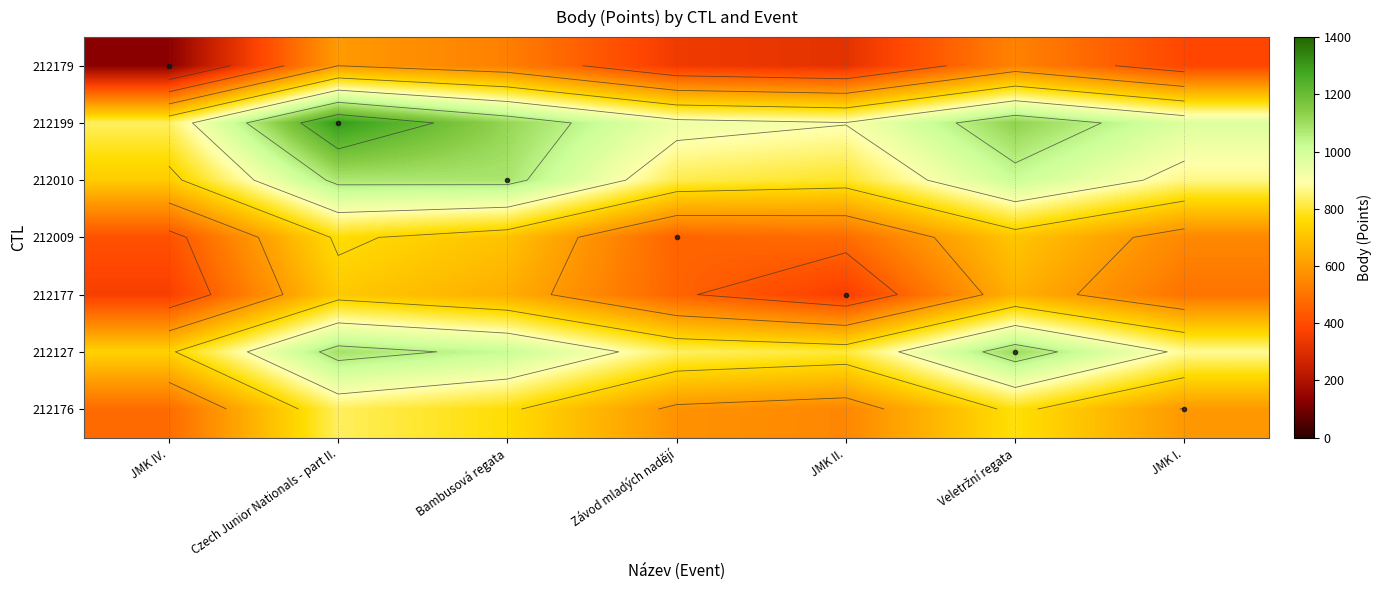

What is the difference between the 212127 values at JMK II. and JMK IV.?

69.3